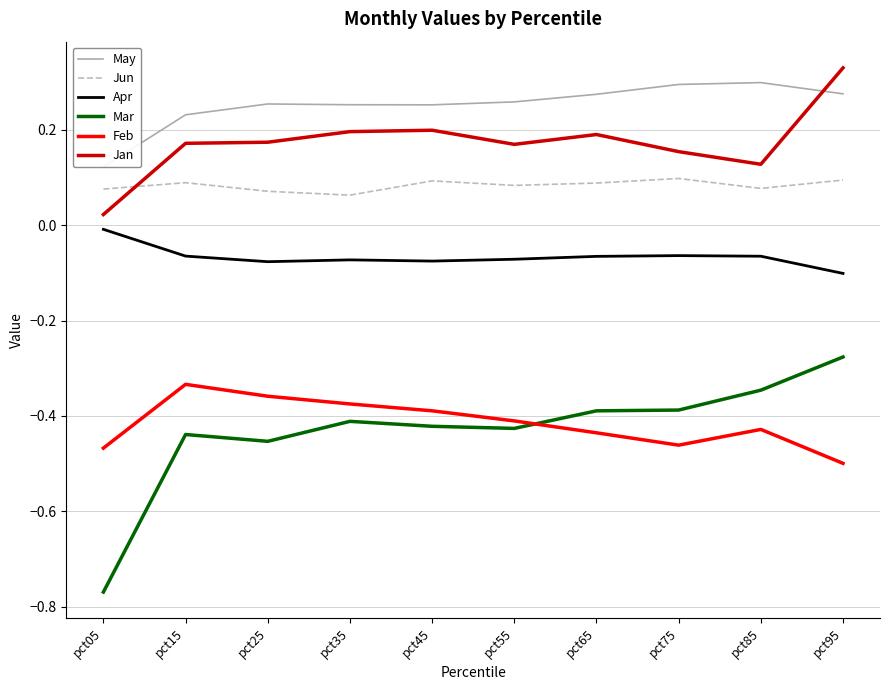

At which label does May reach its peak?

pct85